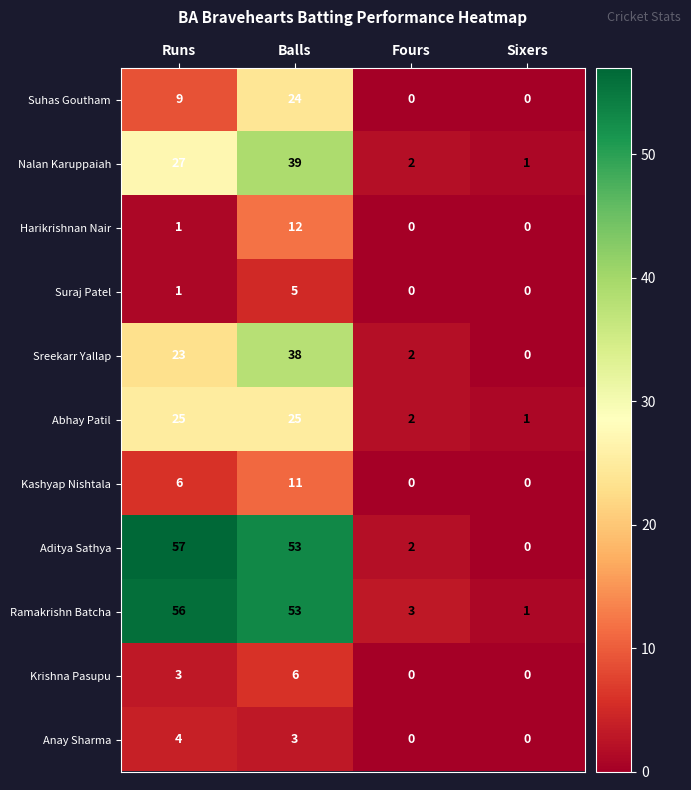

What is the greatest value displayed?

57